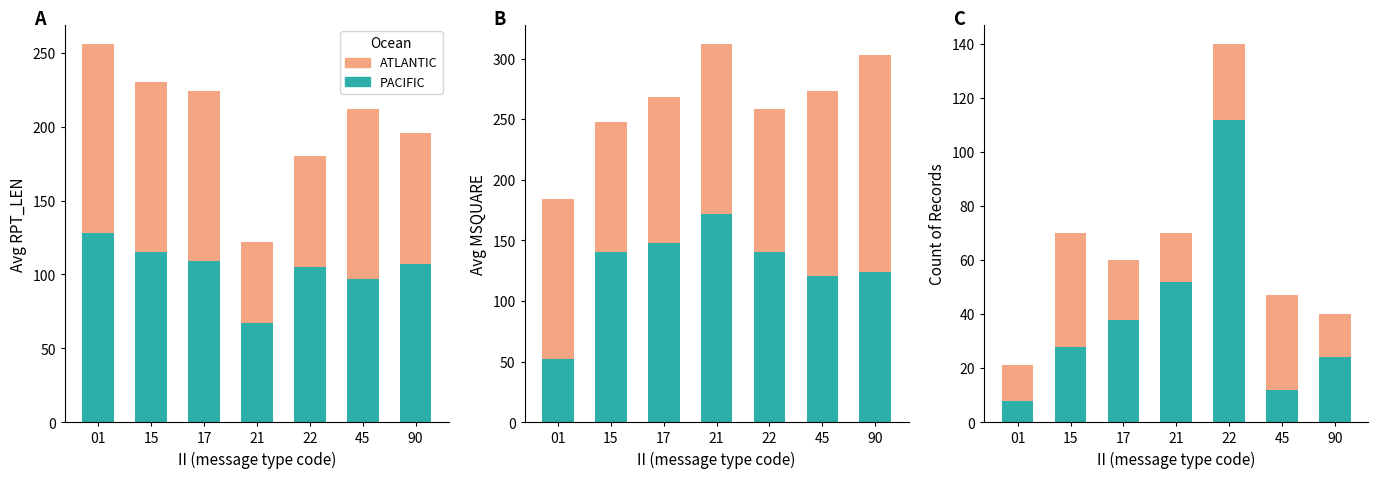

What is the sum of all PACIFIC values?

274